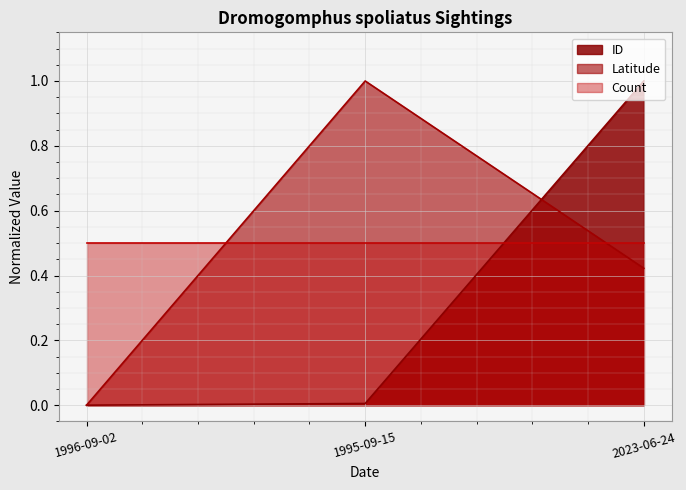

What is the value of the ID point at the 3rd from the left?

1.0